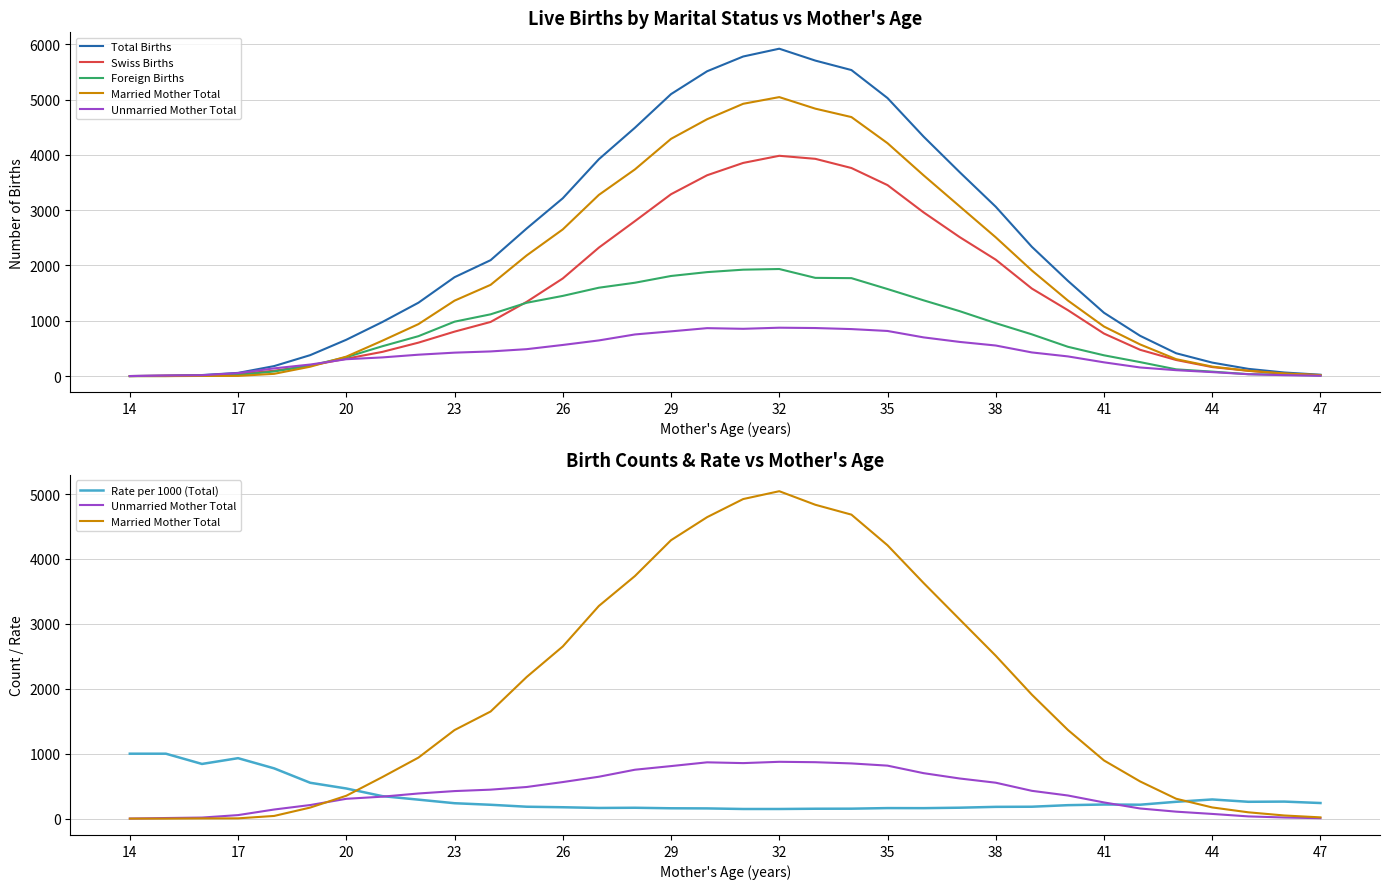

What is the label of the 34th point from the right?

14